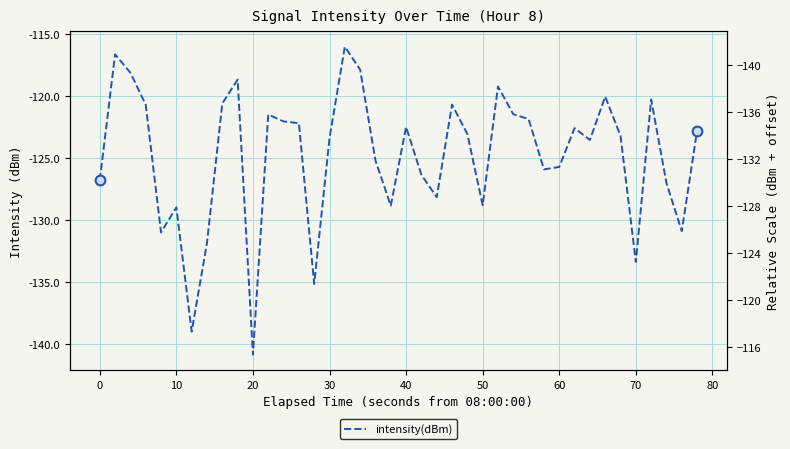

How many values are below -123?

21